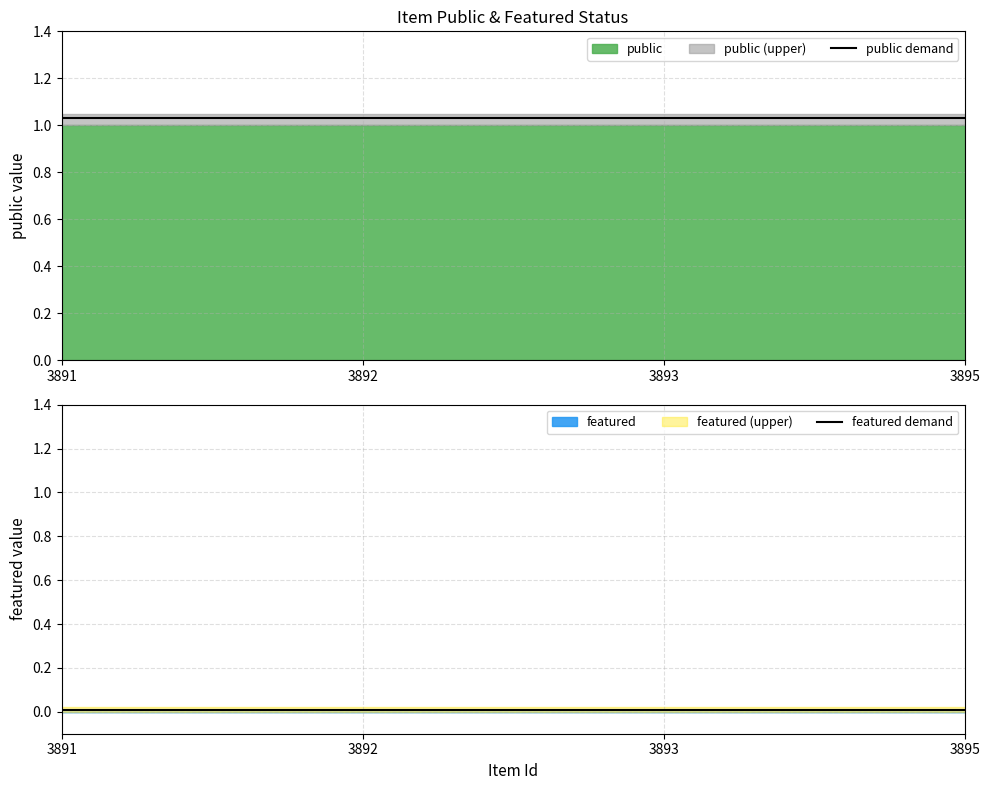

At which category does the chart reach its peak across all series?

3891